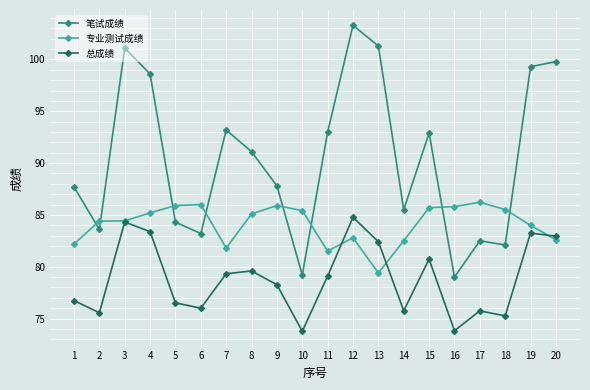

What is the spread (max minus min) of values at 12?

20.5